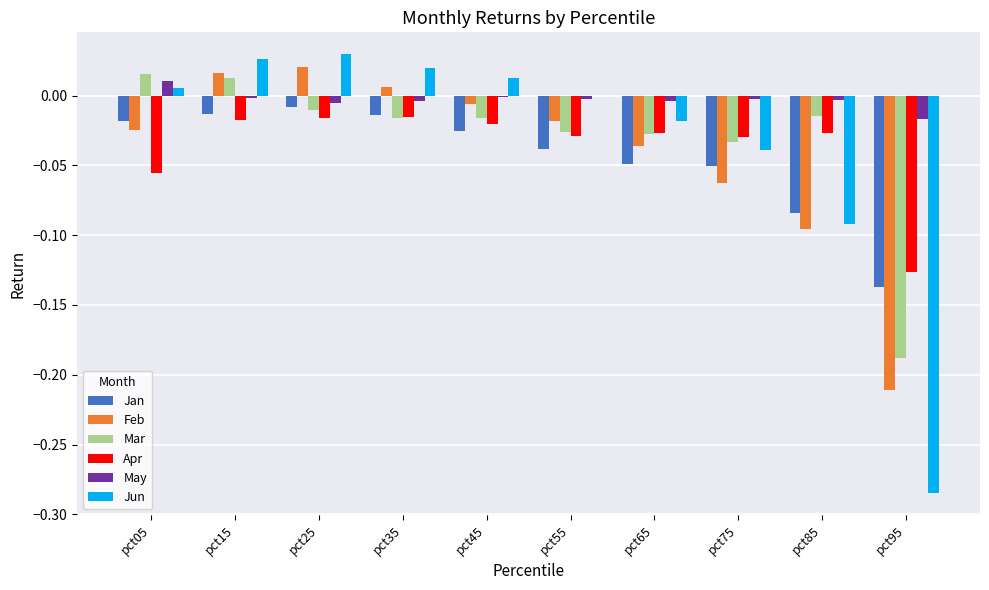

Is the value of Jun at pct35 greater than the value of Jan at pct45?

Yes